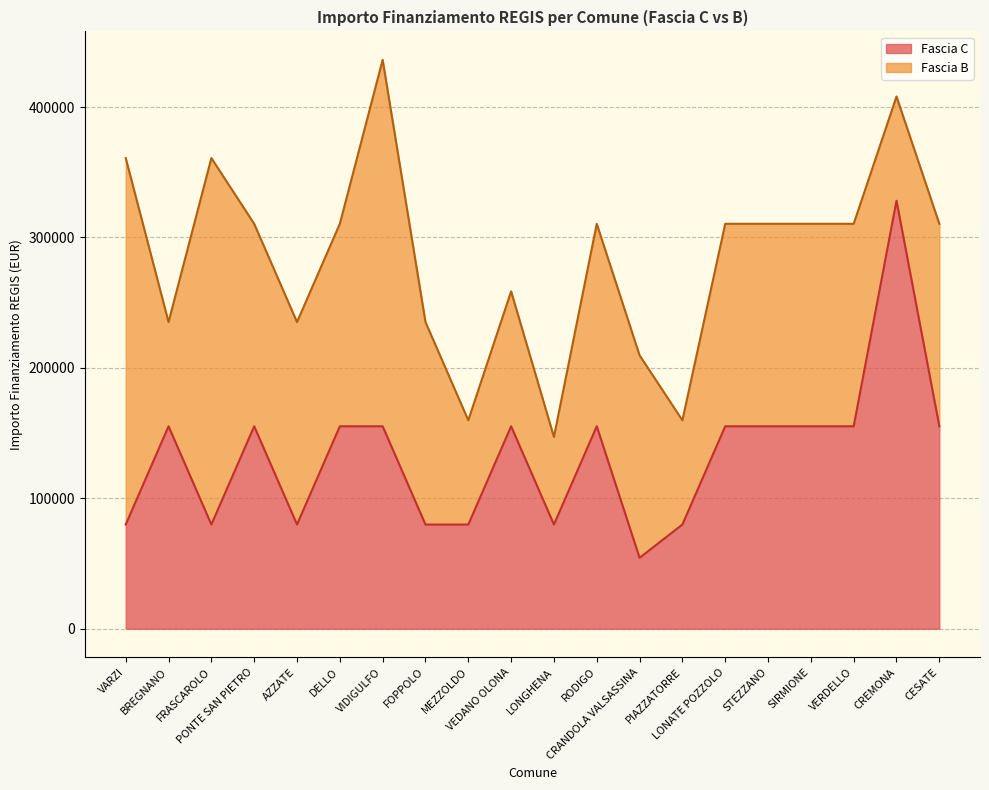

Which label corresponds to the largest value in the chart?

CREMONA